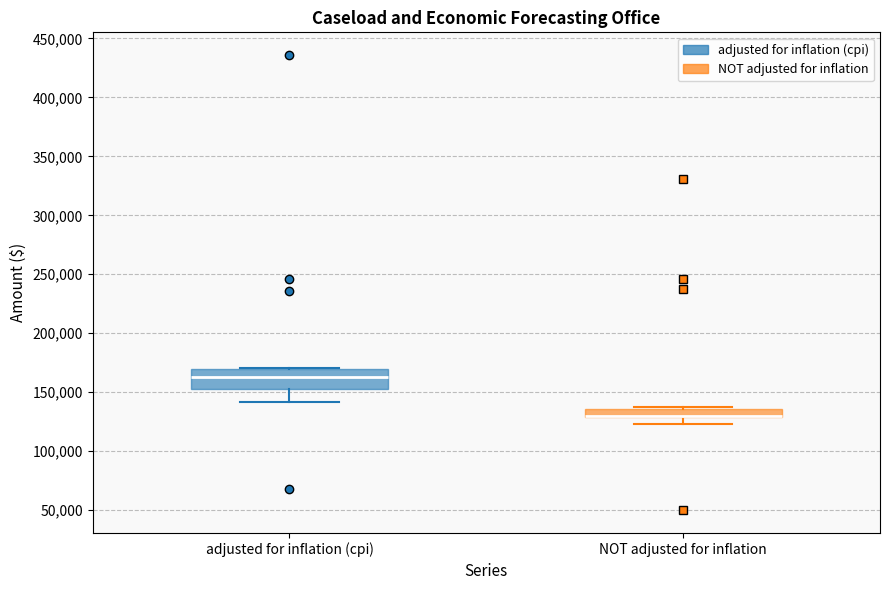

Which box is the tallest, from its lower edge to its upper edge?

adjusted for inflation (cpi)